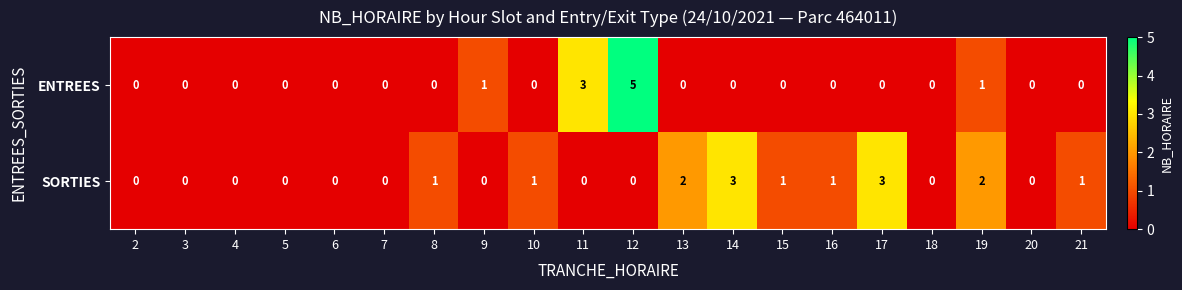

True or false: ENTREES has a value of 0 at 20.

True